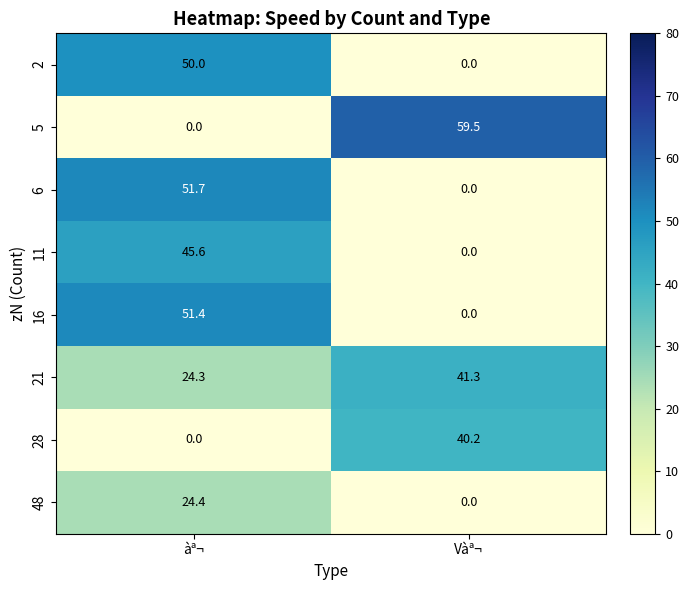

What is the difference between the highest and lowest values at àª¬?

51.7